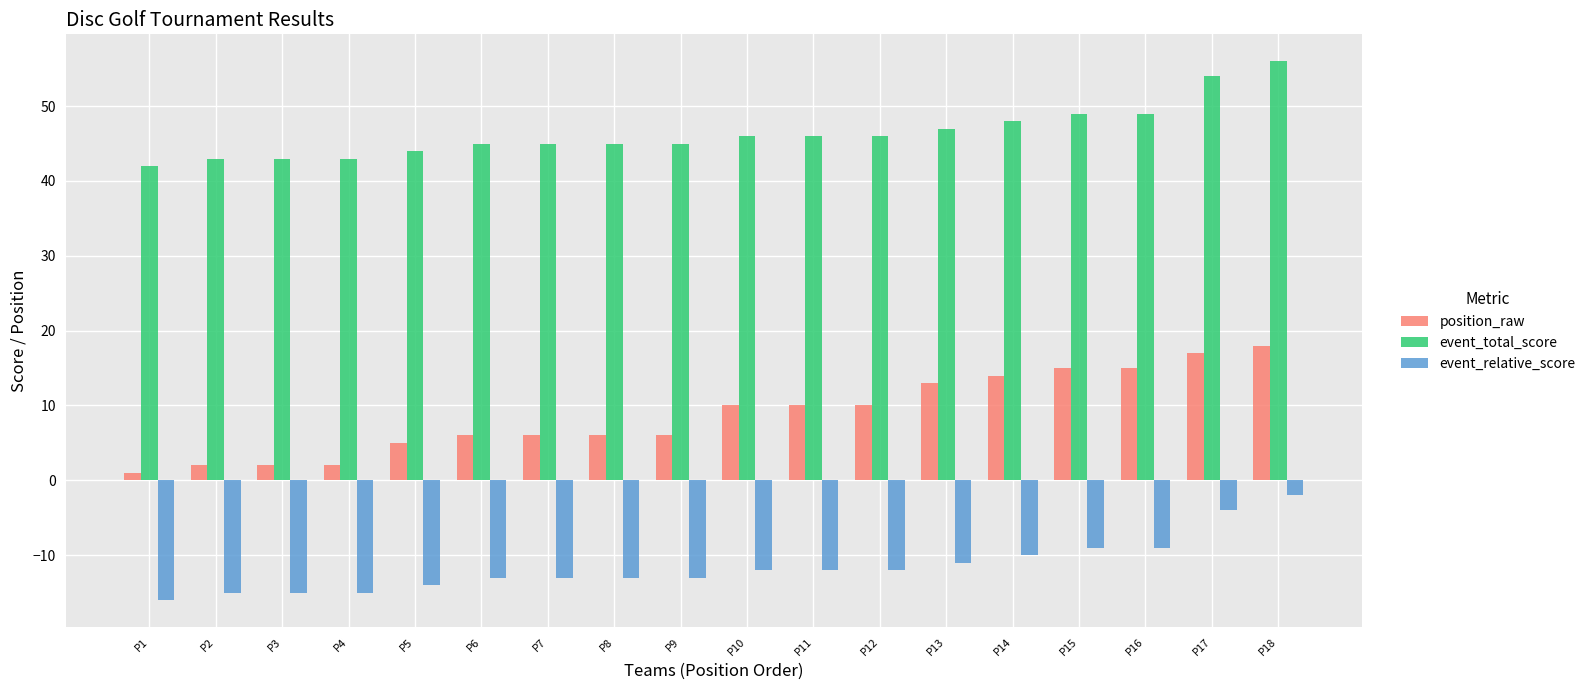

At which category does the chart reach its minimum across all series?

P1